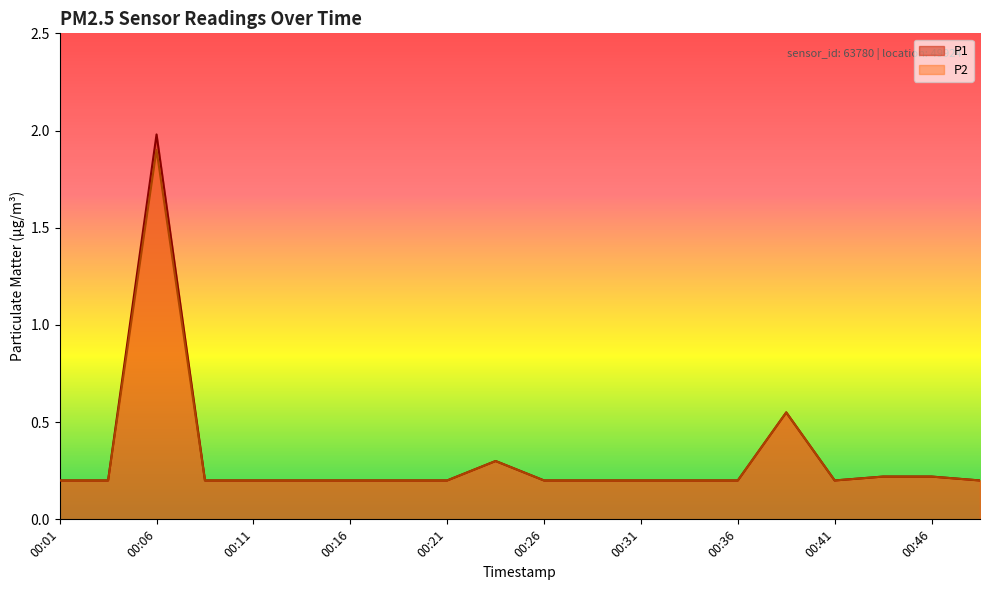

What is the value of the P1 point at the 14th from the left?

0.2